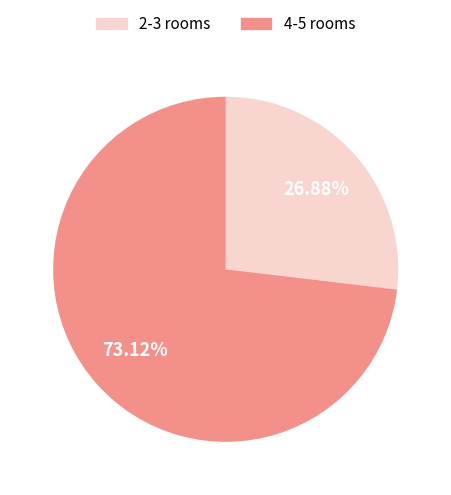

Which category has the smallest portion of the pie?

2-3 rooms